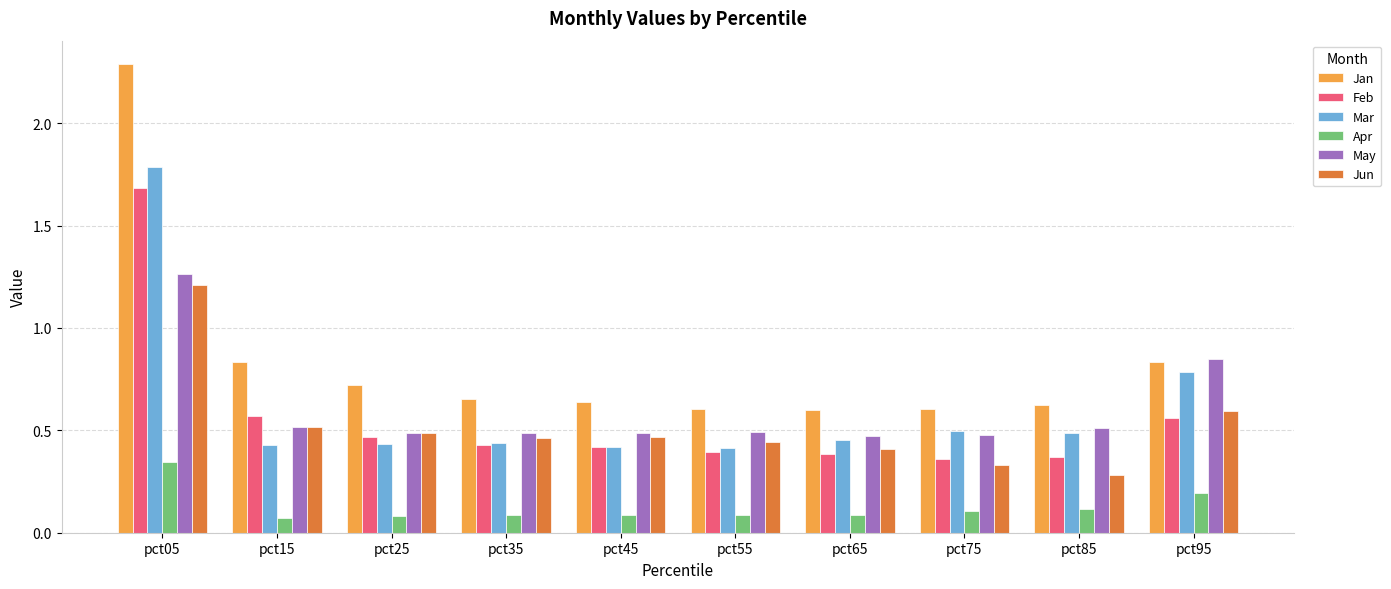

What is the difference between the maximum and minimum values in the Jan series?

1.7